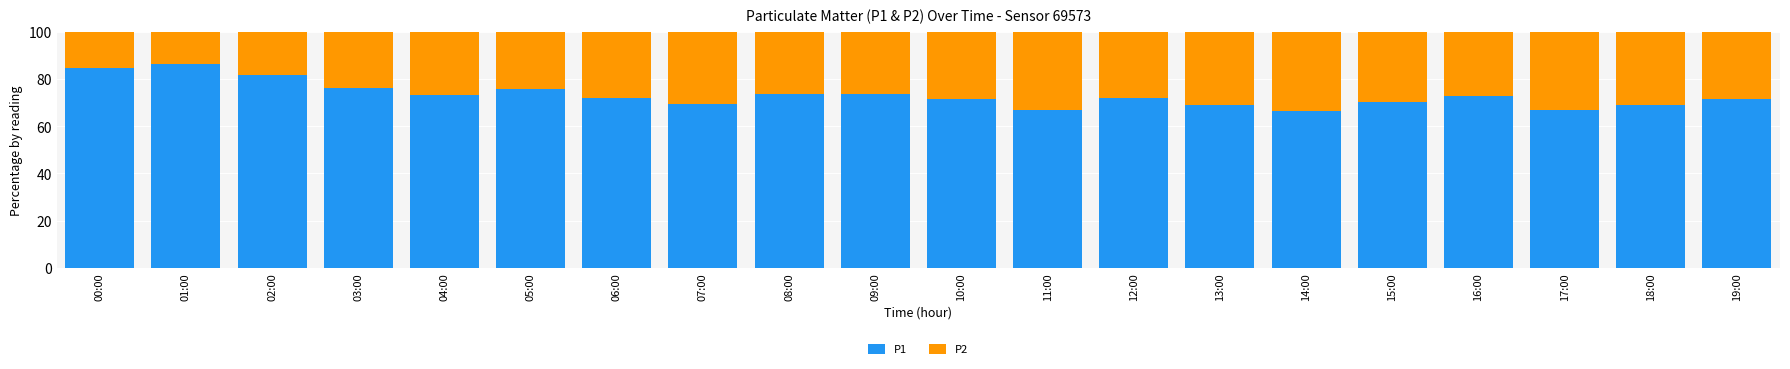

What is the total value across all series at 12:00?

100.0